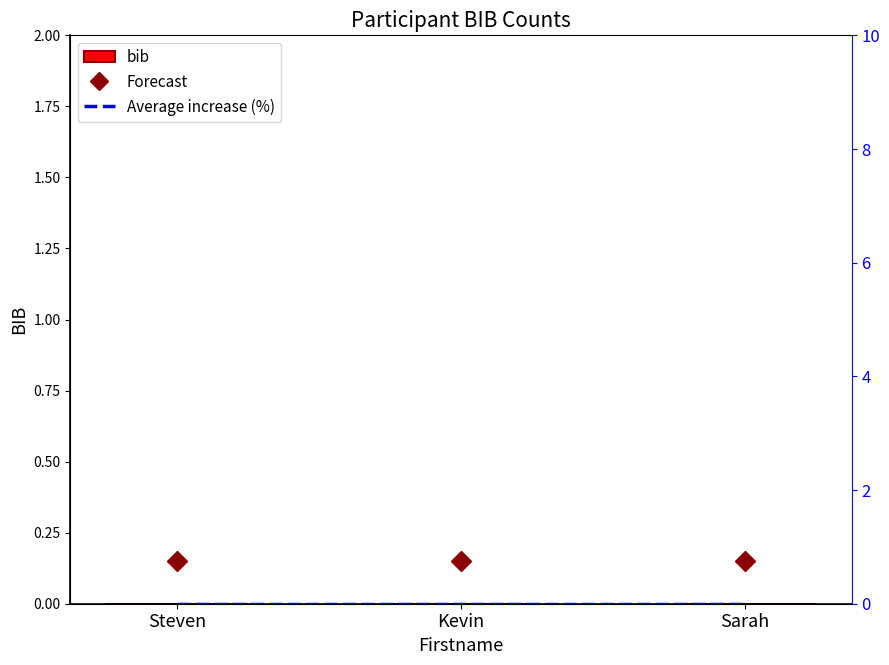

Which series has the largest range (max minus min)?

Forecast